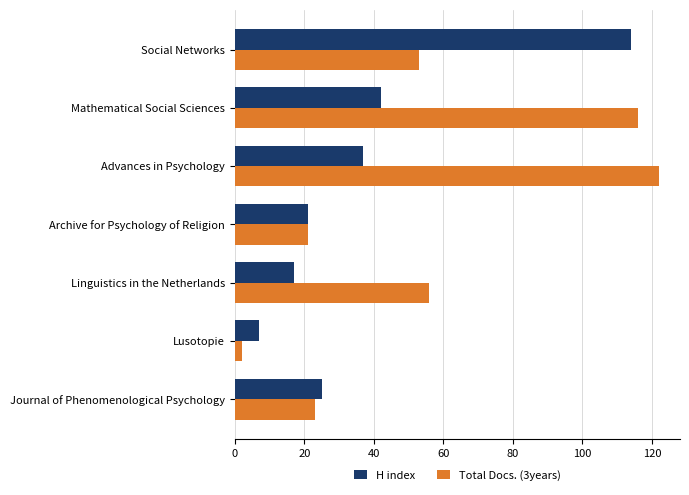

The value of Total Docs. (3years) at Advances in Psychology is 122. True or false?

True